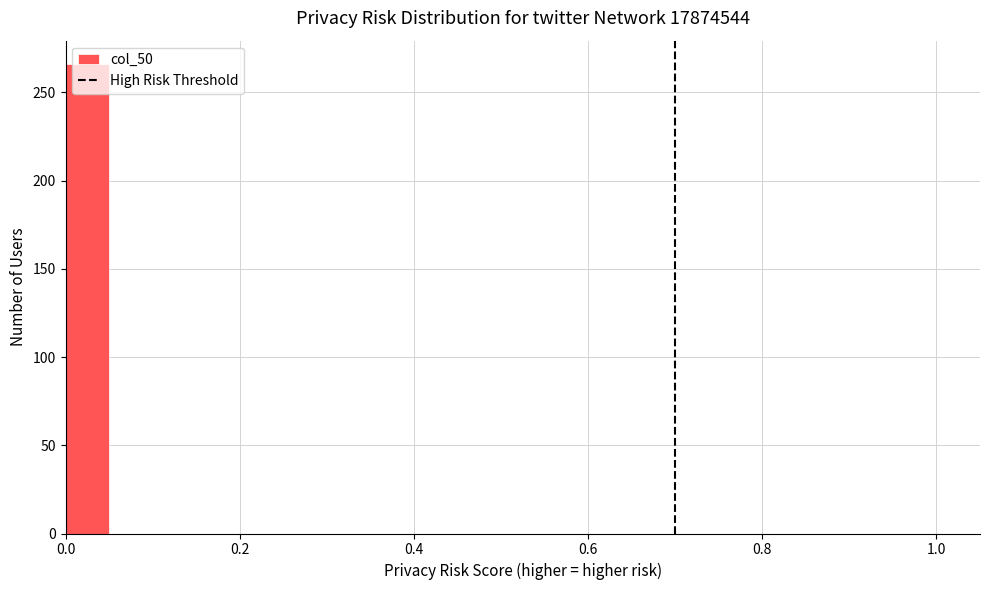

Around what value on the x-axis is the tallest bar? Give the approximate position of its centre, as read against the axis.

0.02